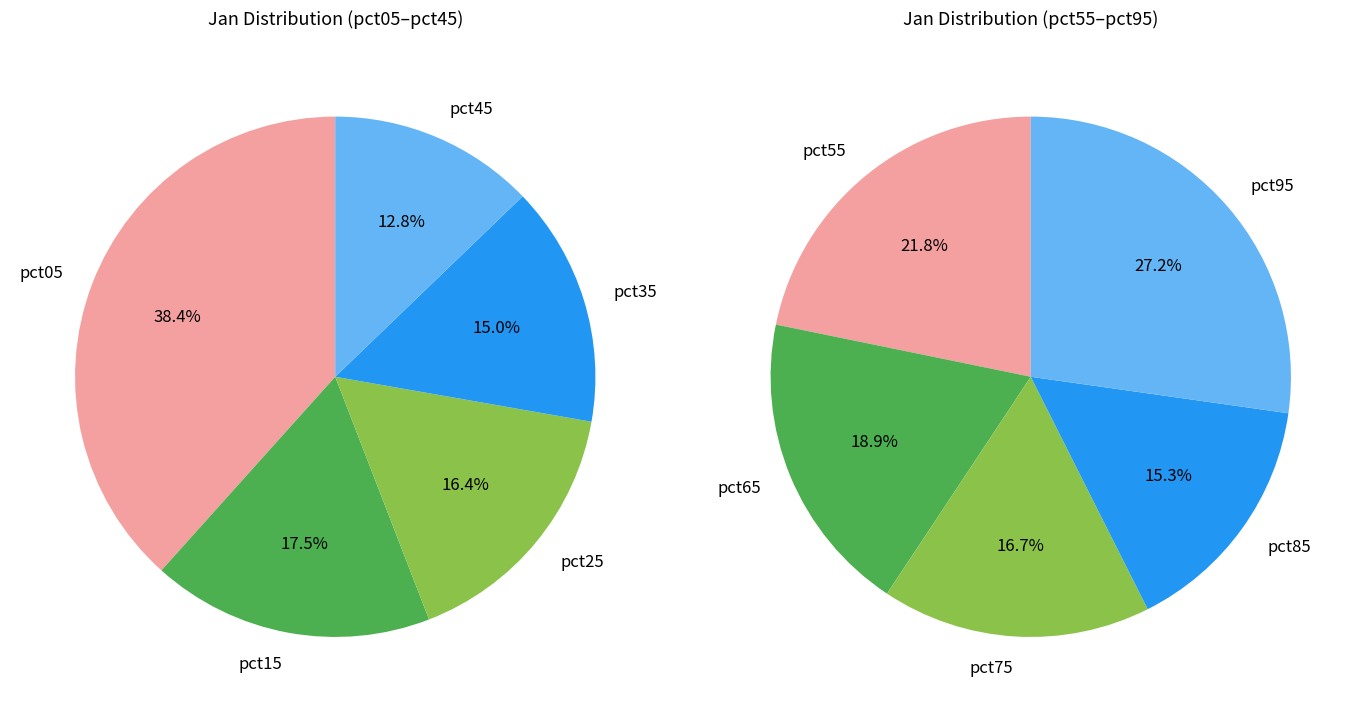

What is the largest slice in the pie chart?

pct05